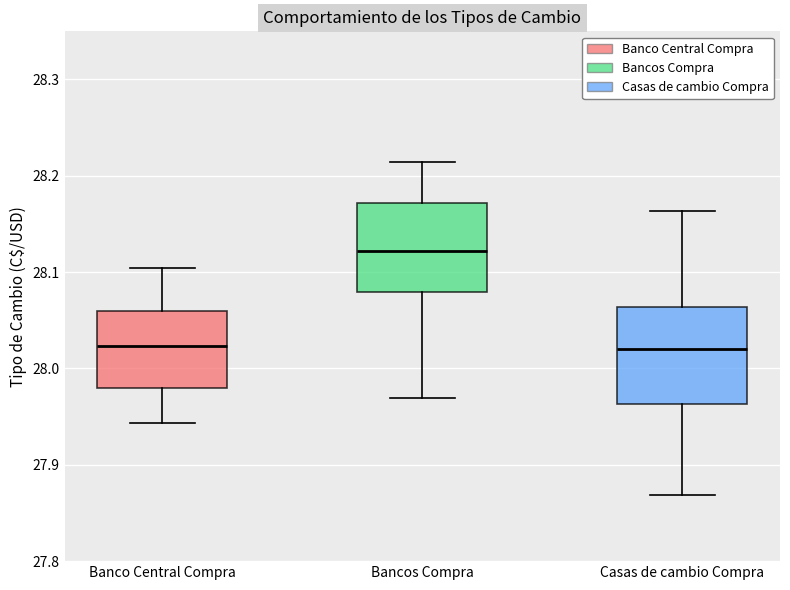

Which box has the highest median line?

Bancos Compra